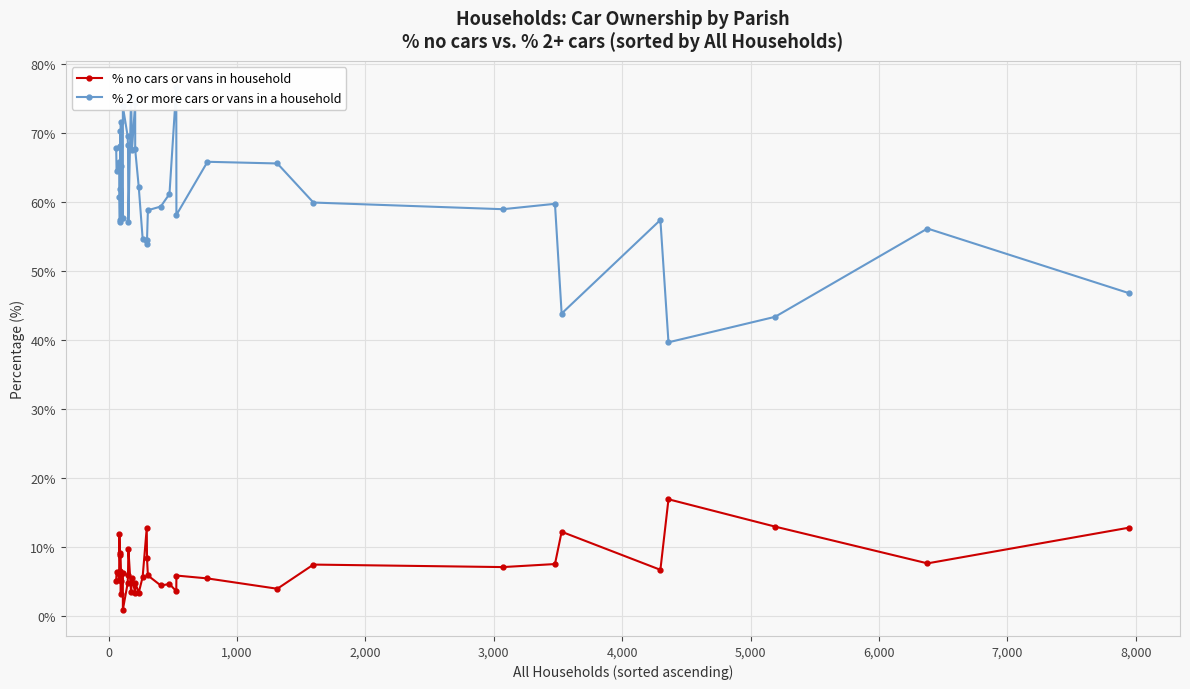

Rank the series by their average value, from lowest to highest.

% no cars or vans in household, % 2 or more cars or vans in a household